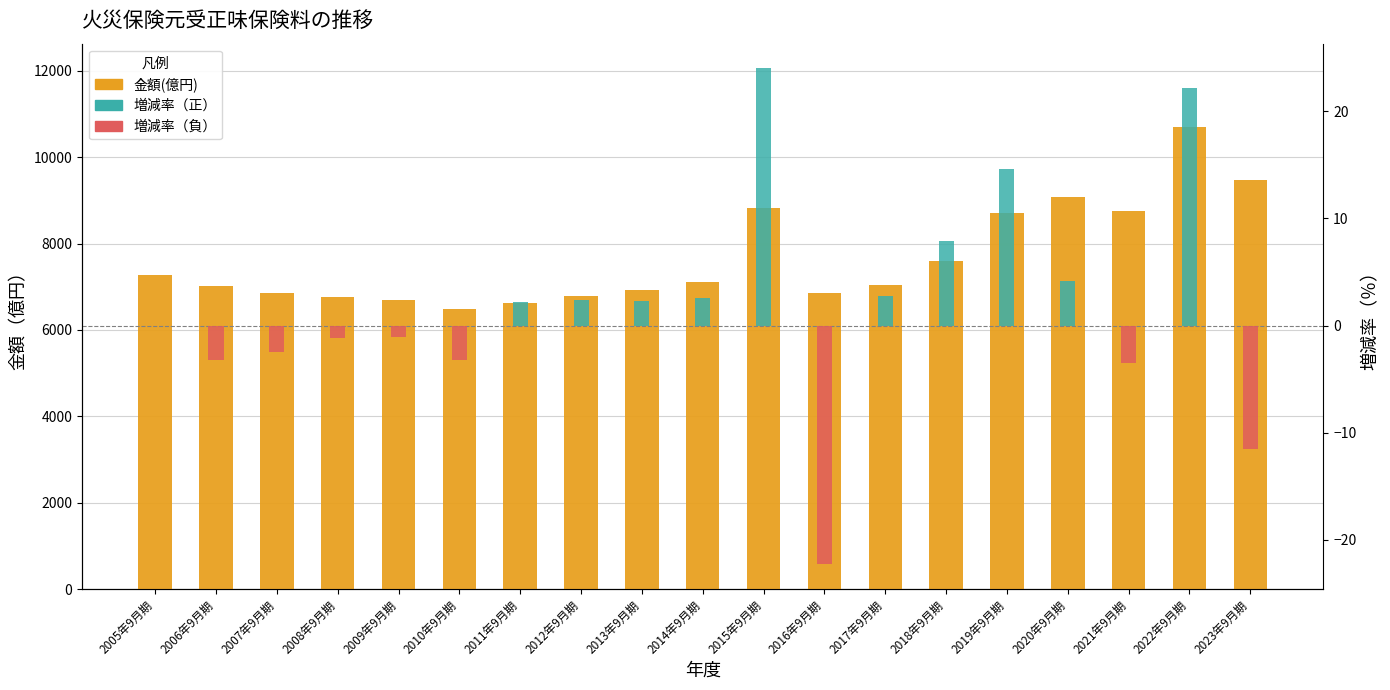

True or false: 増減率（負） has a value of -5.5 at 2006年9月期.

False